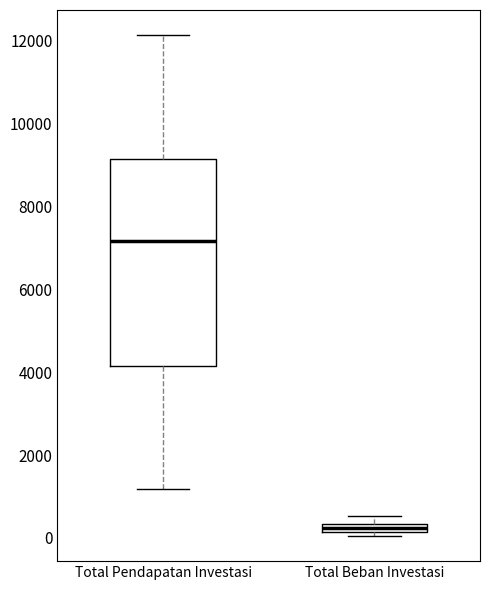

Comparing the boxes themselves (not the whiskers), which one is the tallest?

Total Pendapatan Investasi